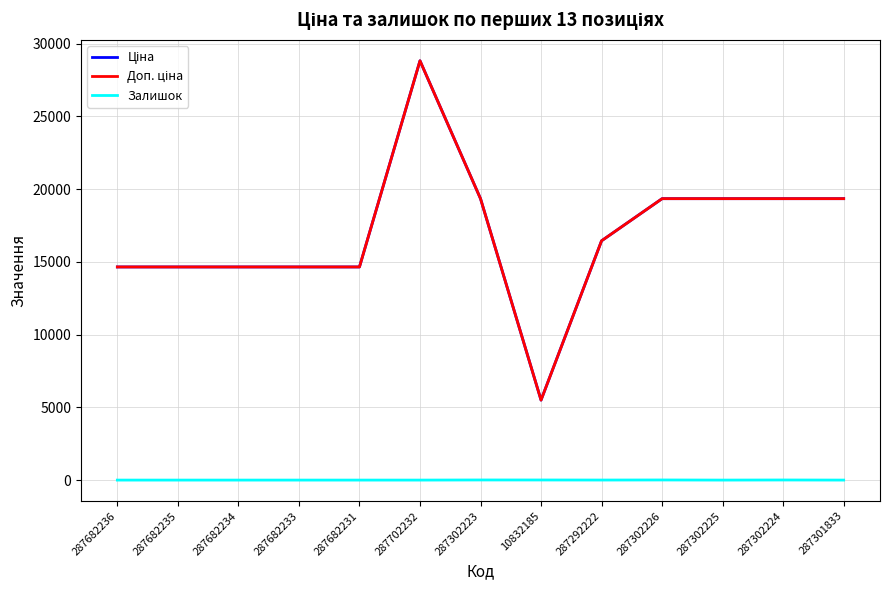

Does the chart display data point markers on the line(s)?

No